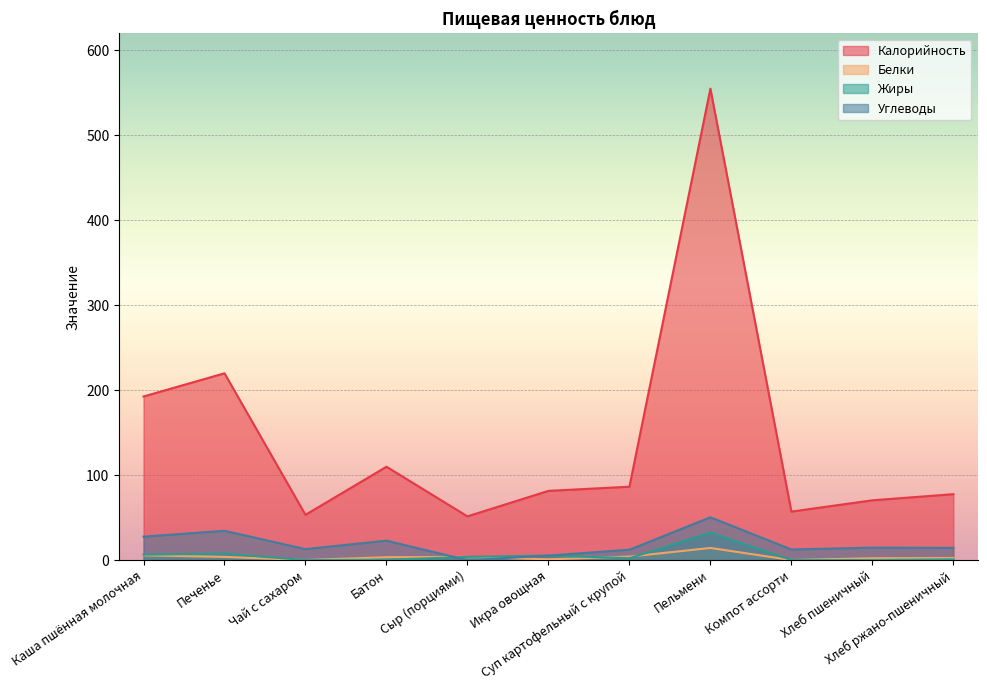

What is the label of the 3rd point from the left?

Чай с сахаром